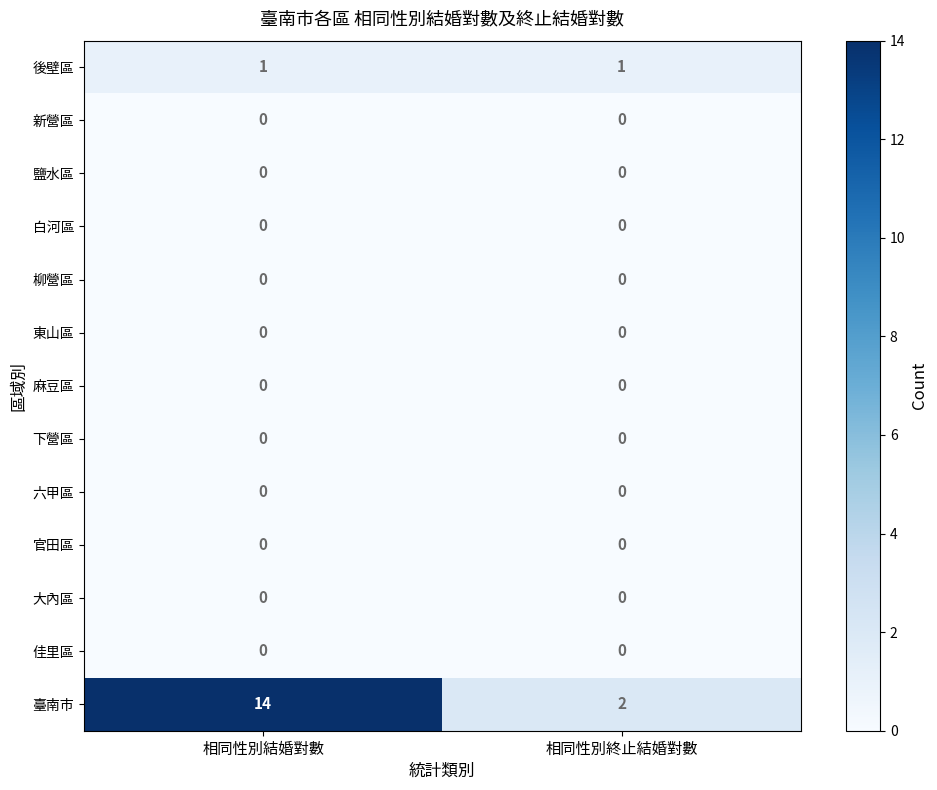

Which series changed the most between 相同性別結婚對數 and 相同性別終止結婚對數?

臺南市